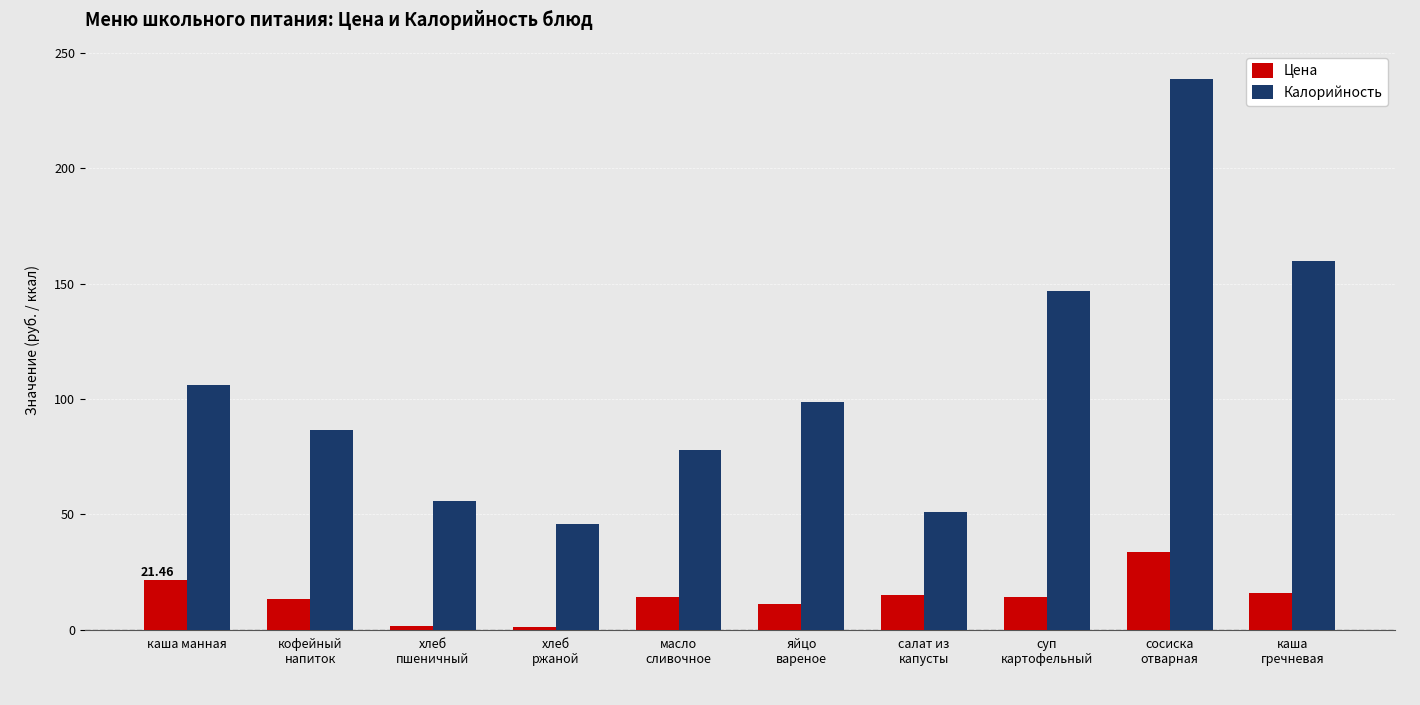

At which label does Цена first exceed 14?

каша манная